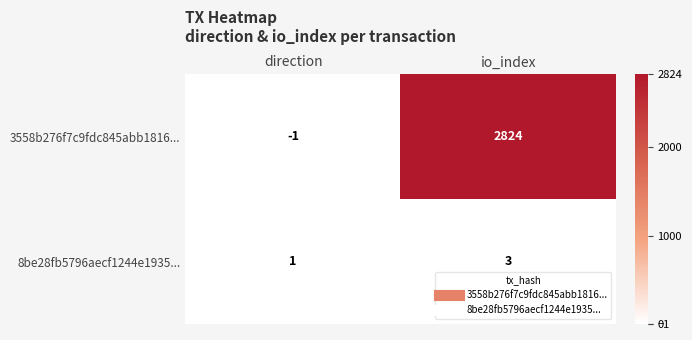

Reading left to right, what are all the values shown in this chart?

3558b276f7c9fdc845abb1816...: direction=-1	io_index=2824
8be28fb5796aecf1244e1935...: direction=1	io_index=3